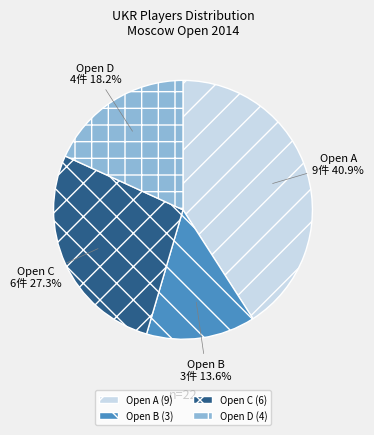

Count the number of slices in the pie.

4